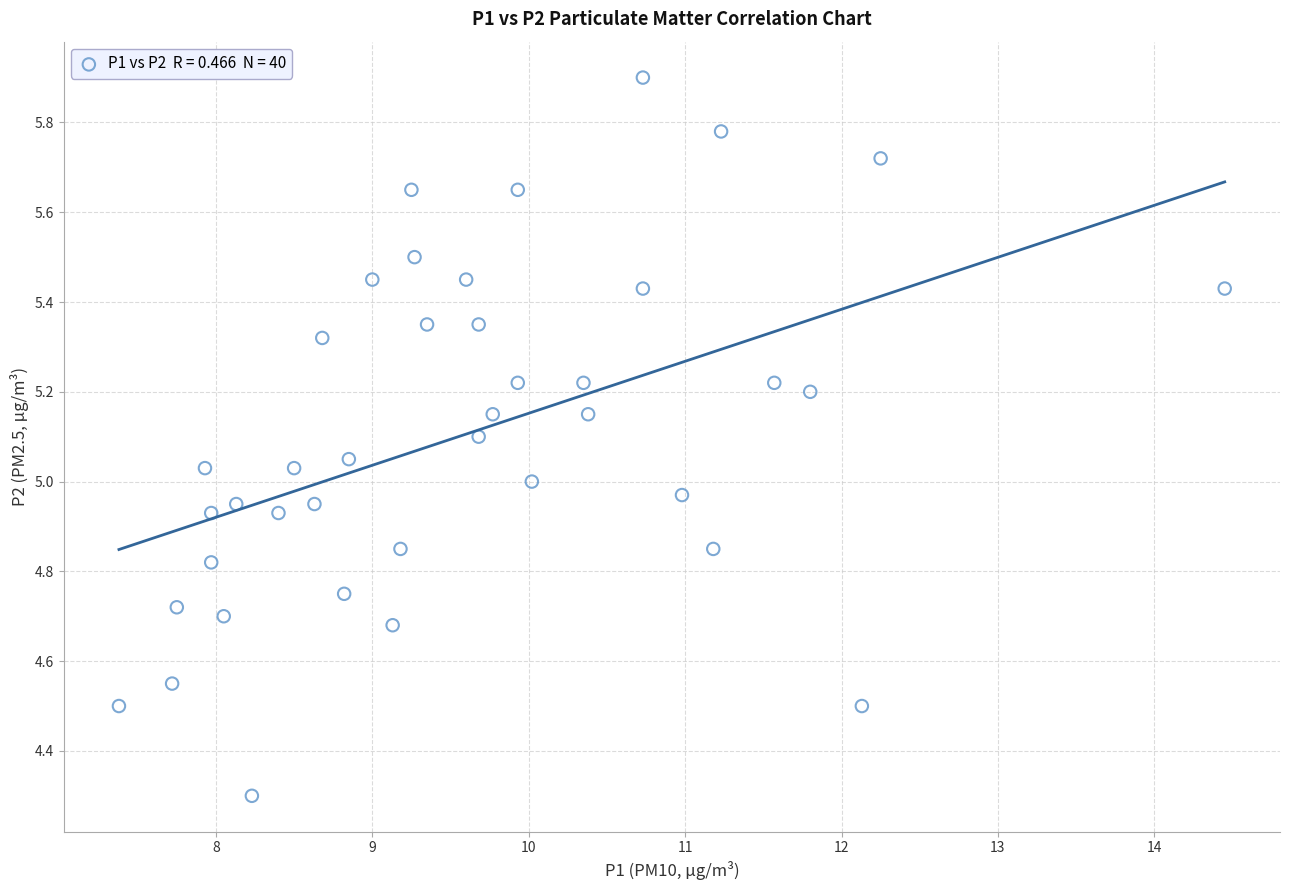

What is the range of Y values (max minus min)?

1.6